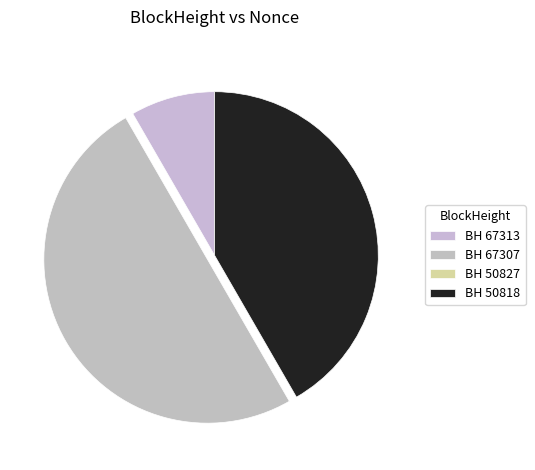

How many segments does this pie chart have?

4